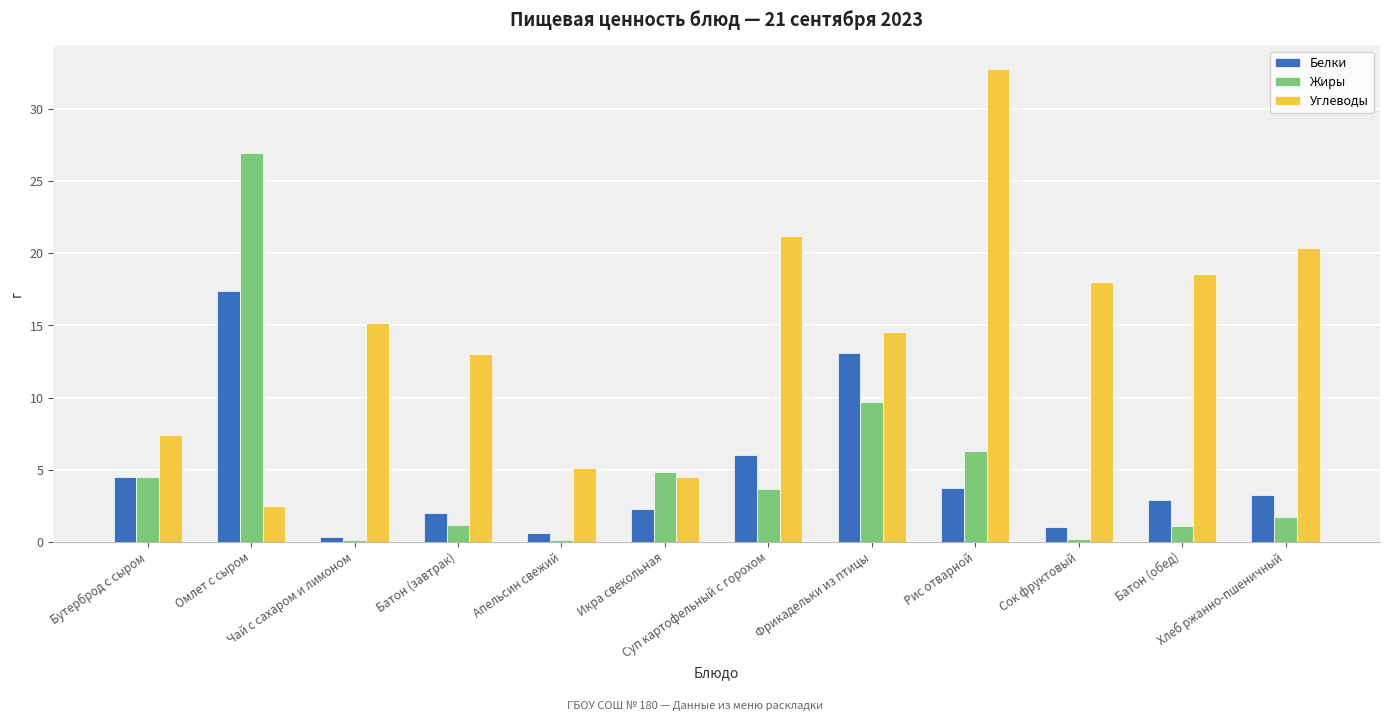

What is the difference between the Белки values at Рис отварной and Бутерброд с сыром?

0.8